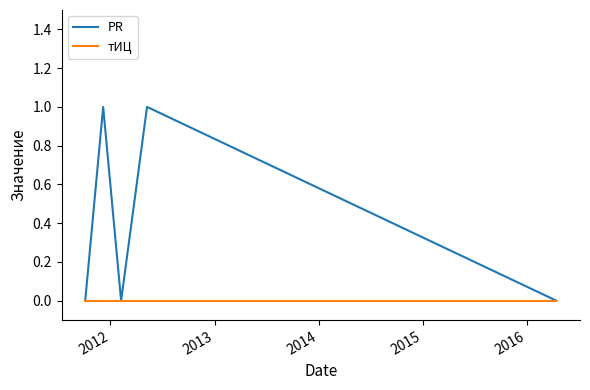

Which series has the widest spread of values?

PR